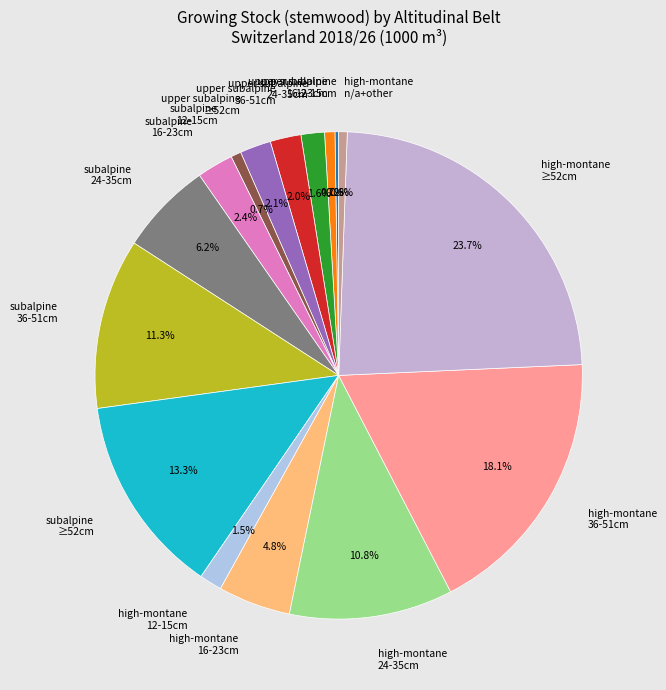

Between high-montane 36-51cm and subalpine 24-35cm, which is larger?

high-montane 36-51cm